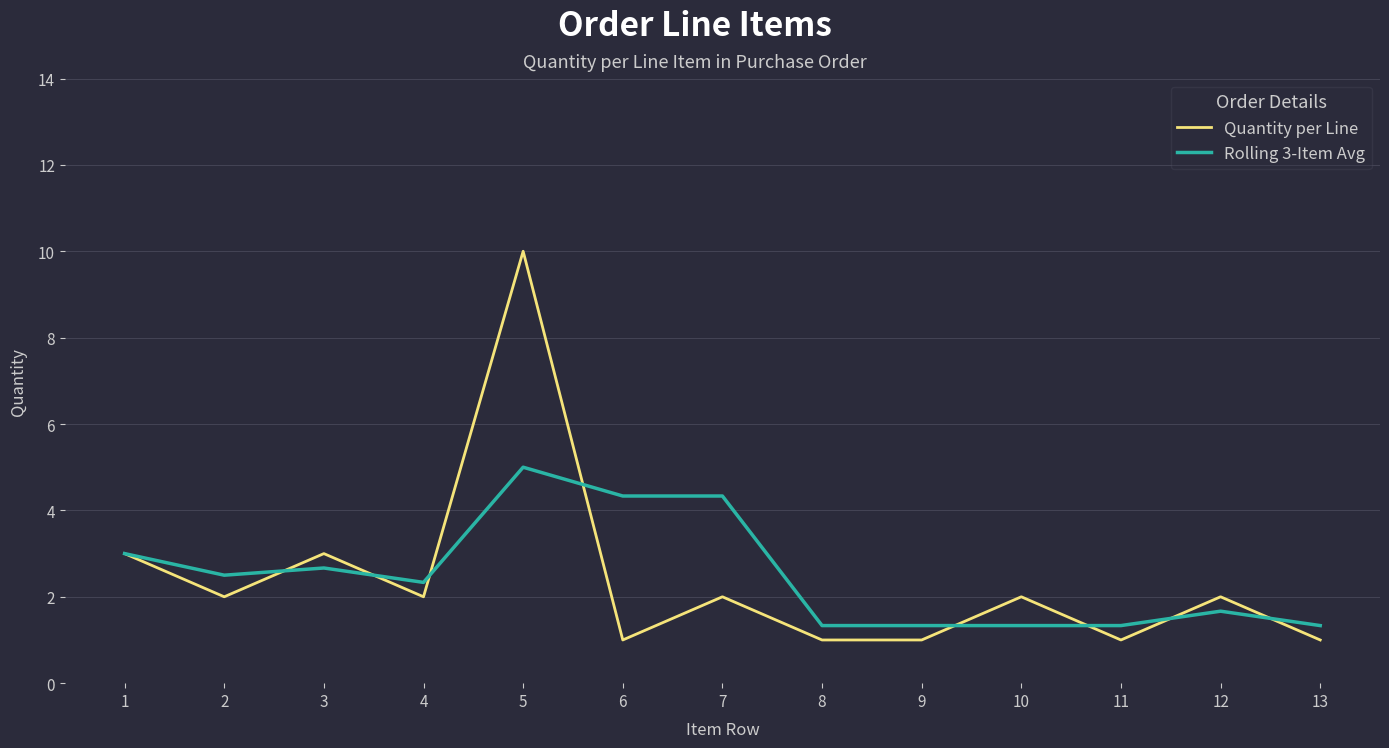

What is the average value of the Quantity per Line series?

2.4